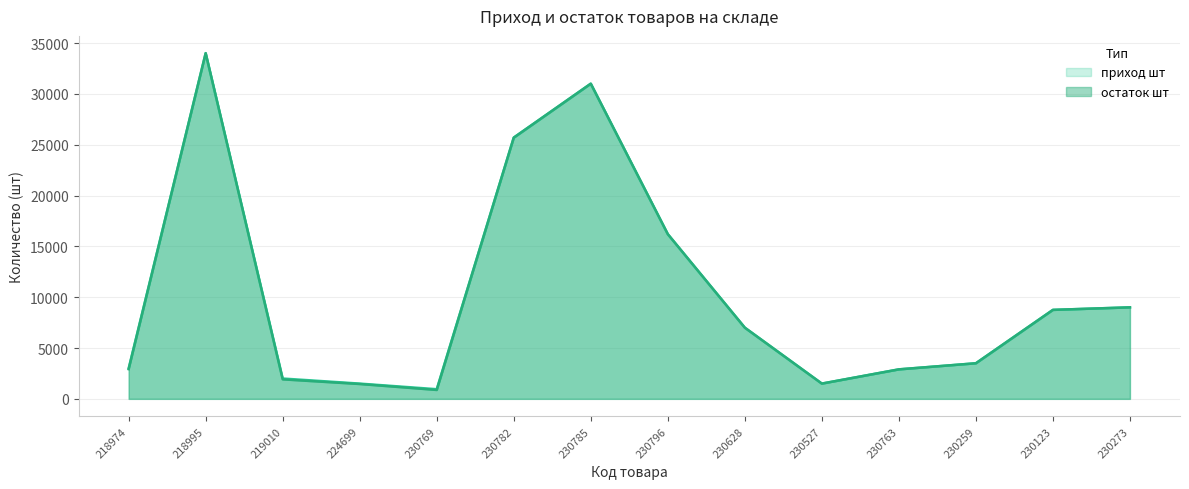

What is the total value across all series at 230628?

14000